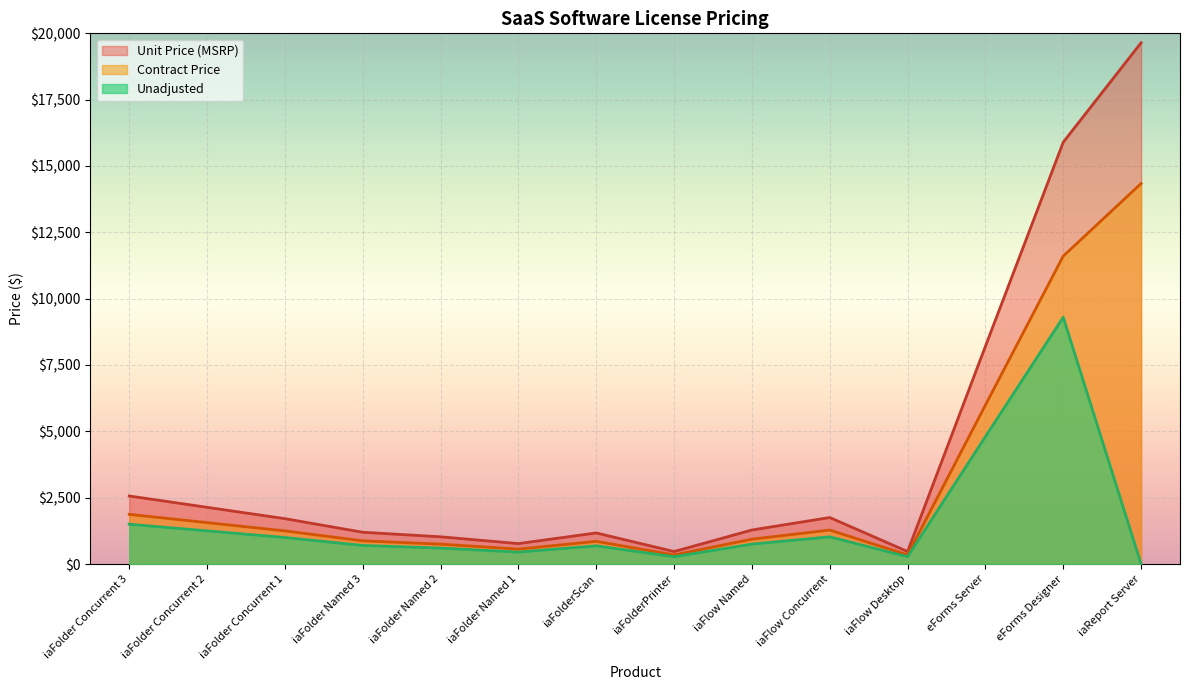

List the series in order of their peak value, highest first.

Unit Price (MSRP), Contract Price, Unadjusted